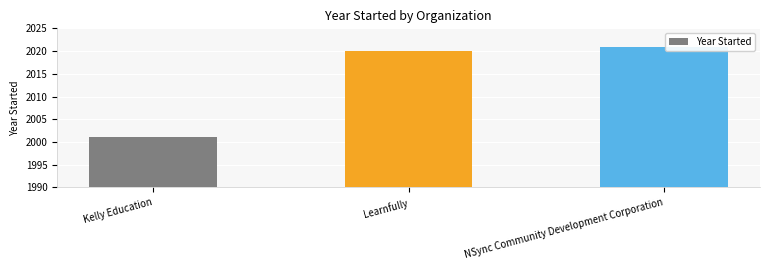

List the labels in order of value, largest first.

NSync Community Development Corporation, Learnfully, Kelly Education